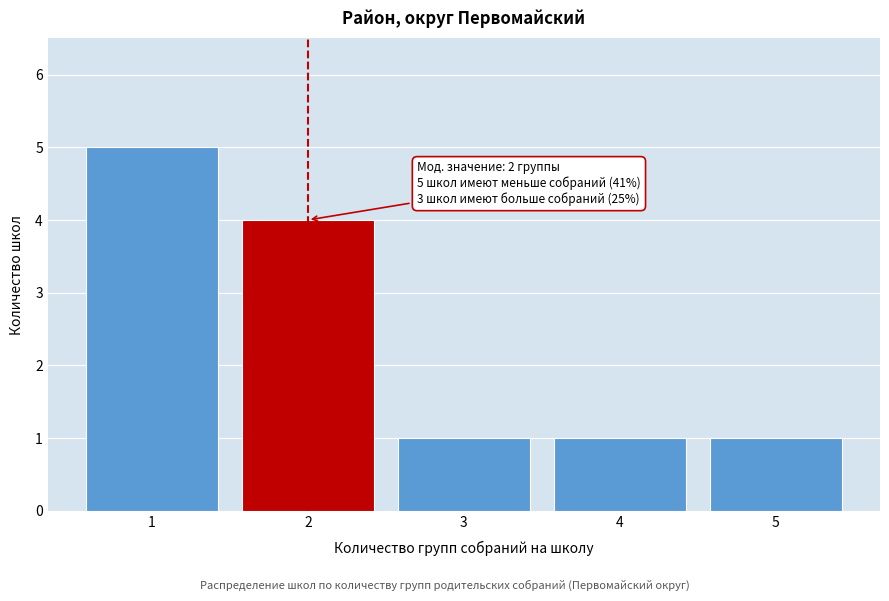

Reading right to left, list all the values displayed in this chart.

5=1	4=1	3=1	2=4	1=5